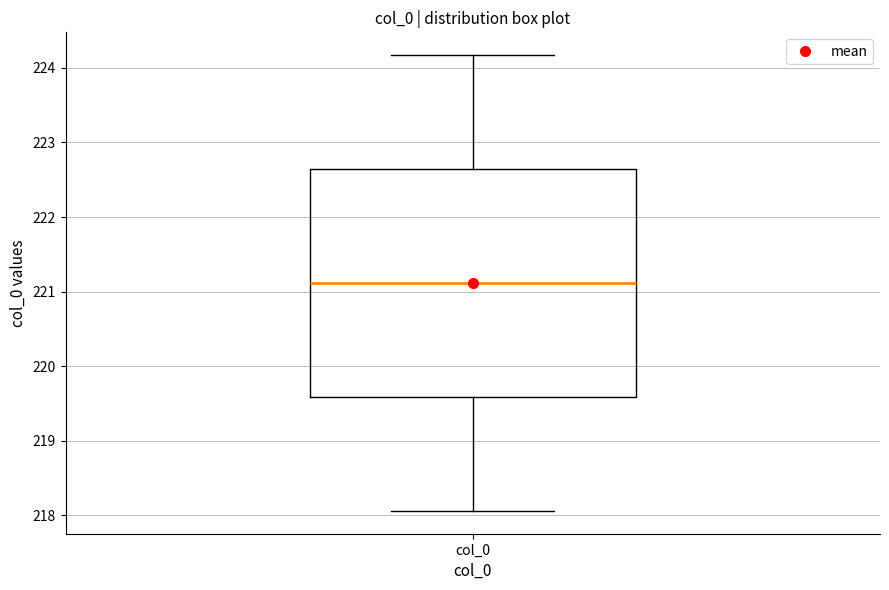

Read this box plot against the y-axis: the position of the median line, the range covered by the box, and the ends of both whiskers. The values are not printed on the chart, so give them approximately, as read against the axis.

median 221.1, box 219.6 to 222.6, whiskers 218.1 to 224.2